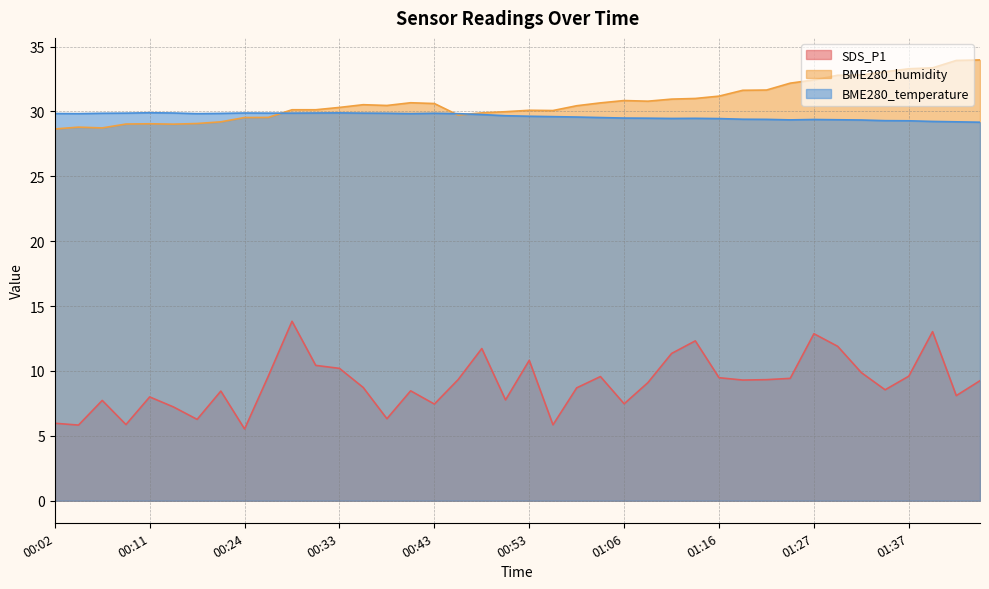

Reading left to right, transcribe all the data shown in this chart.

SDS_P1: 6.0	5.8	7.7	5.9	8.0	7.2	6.3	8.4	5.5	9.6	13.8	10.4	10.2	8.7	6.3	8.5	7.5	9.3	11.7	7.8	10.8	5.8	8.7	9.6	7.5	9.1	11.3	12.3	9.5	9.3	9.3	9.4	12.9	11.9	9.9	8.6	9.6	13.0	8.1	9.2
BME280_humidity: 28.6	28.8	28.7	29.0	29.1	29.0	29.1	29.2	29.5	29.5	30.1	30.1	30.3	30.5	30.5	30.7	30.6	29.7	29.9	30.0	30.1	30.1	30.4	30.7	30.8	30.8	30.9	31.0	31.2	31.6	31.6	32.2	32.4	32.8	32.8	33.1	33.3	33.4	33.9	34.0
BME280_temperature: 29.8	29.8	29.9	29.9	29.9	29.9	29.8	29.9	29.9	29.9	29.9	29.9	29.9	29.9	29.9	29.8	29.9	29.8	29.8	29.7	29.6	29.6	29.6	29.5	29.5	29.5	29.5	29.5	29.4	29.4	29.4	29.4	29.4	29.4	29.3	29.3	29.3	29.2	29.2	29.2